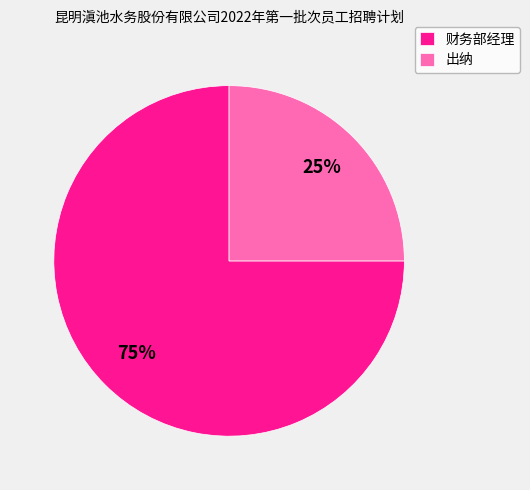

Which slice represents more than half of the pie?

财务部经理